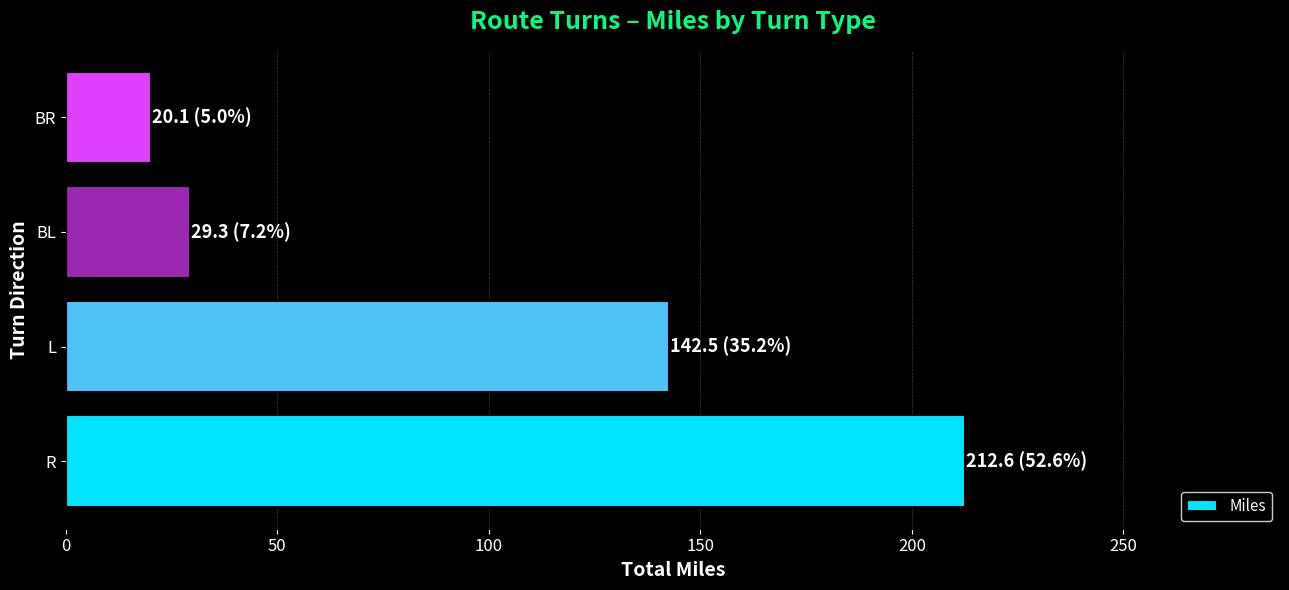

Rank the categories by value from highest to lowest.

R, L, BL, BR